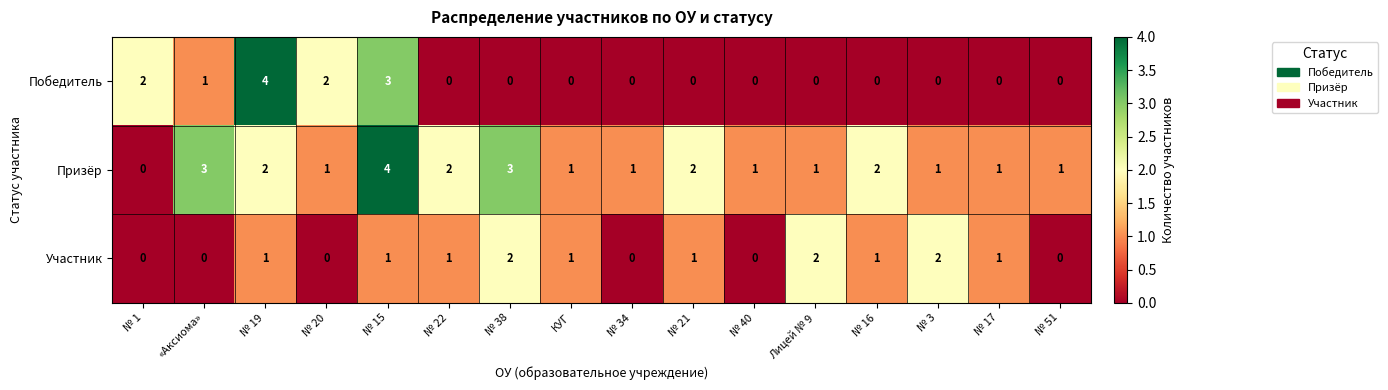

What is the maximum value shown in the chart?

4